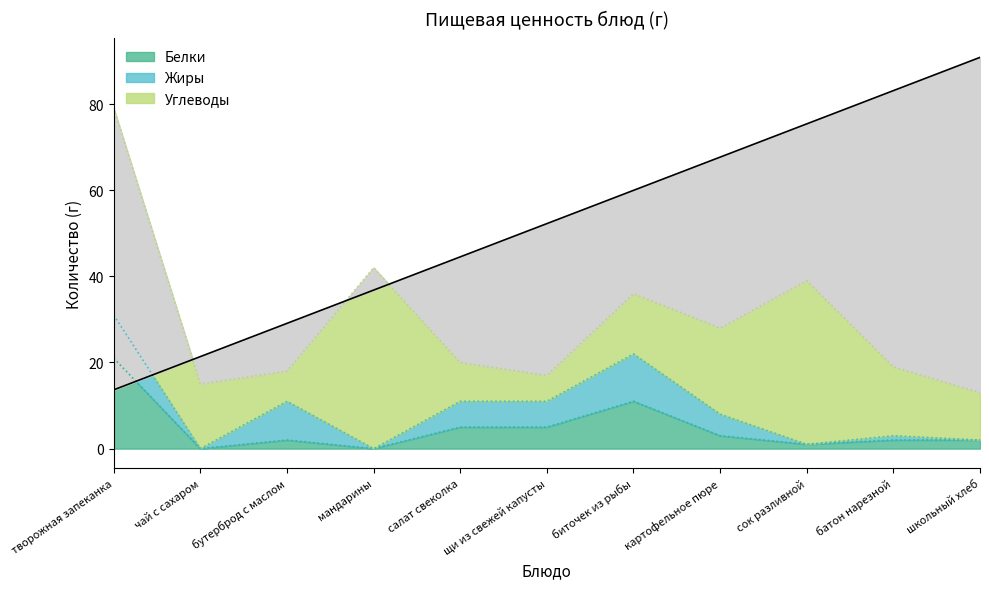

How many data points in Жиры are less than 5?

5